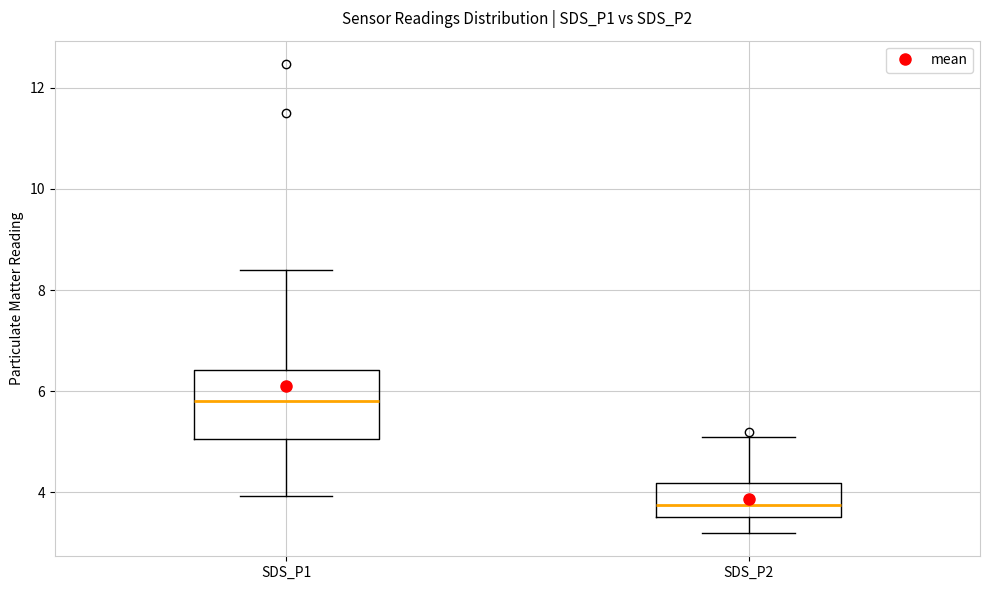

Where does the lower whisker of the box for SDS_P1 end on the y-axis? The values are not printed on the chart, so give them approximately, as read against the axis.

4.0